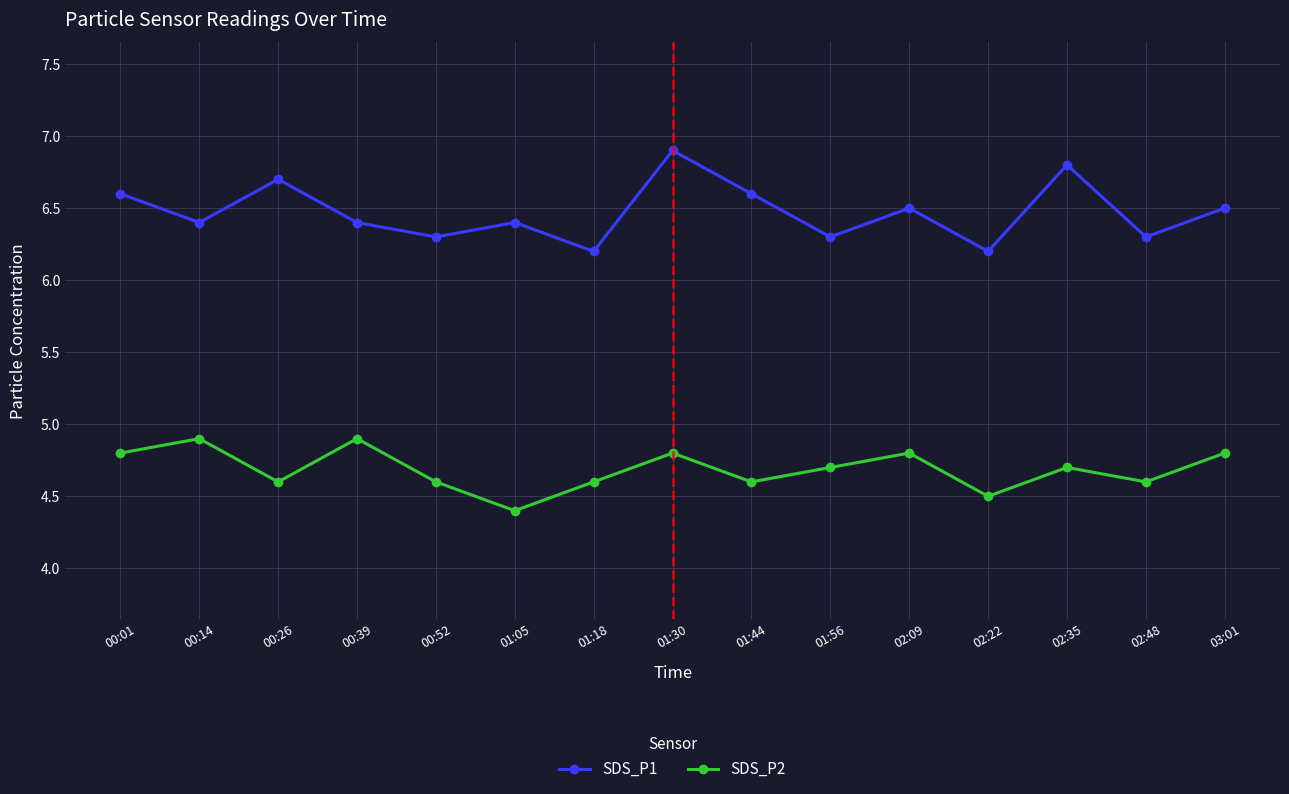

Reading left to right, transcribe all the data shown in this chart.

SDS_P1: 00:01=6.6	00:14=6.4	00:26=6.7	00:39=6.4	00:52=6.3	01:05=6.4	01:18=6.2	01:30=6.9	01:44=6.6	01:56=6.3	02:09=6.5	02:22=6.2	02:35=6.8	02:48=6.3	03:01=6.5
SDS_P2: 00:01=4.8	00:14=4.9	00:26=4.6	00:39=4.9	00:52=4.6	01:05=4.4	01:18=4.6	01:30=4.8	01:44=4.6	01:56=4.7	02:09=4.8	02:22=4.5	02:35=4.7	02:48=4.6	03:01=4.8